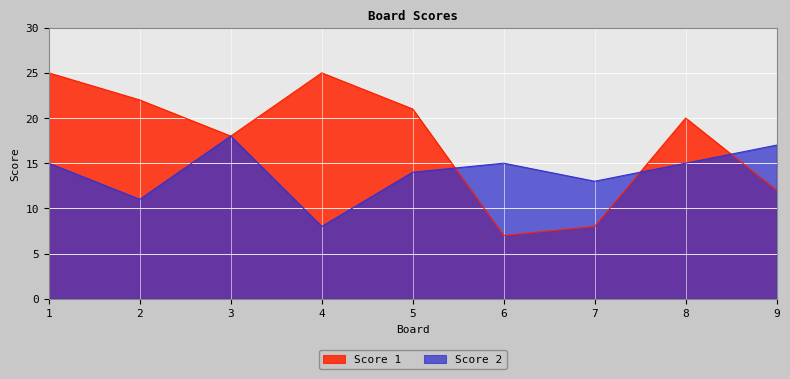

Which series has the largest total across all categories?

Score 1